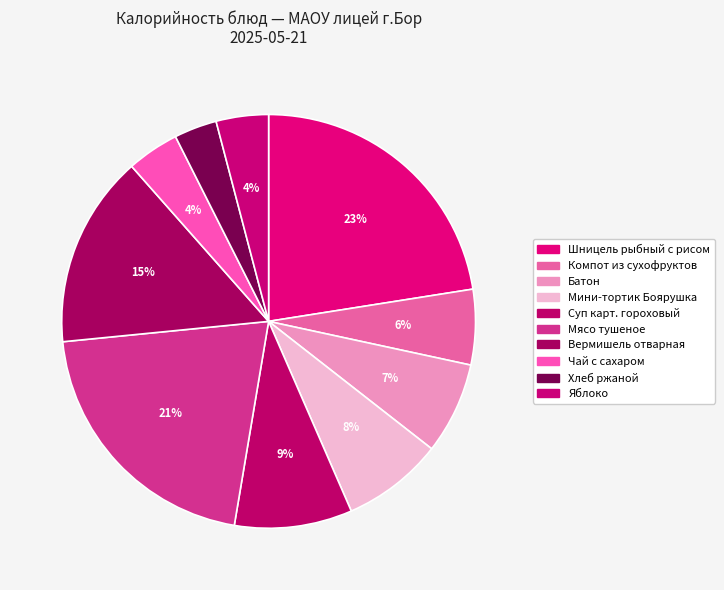

Is there any slice that represents more than half of the pie?

No